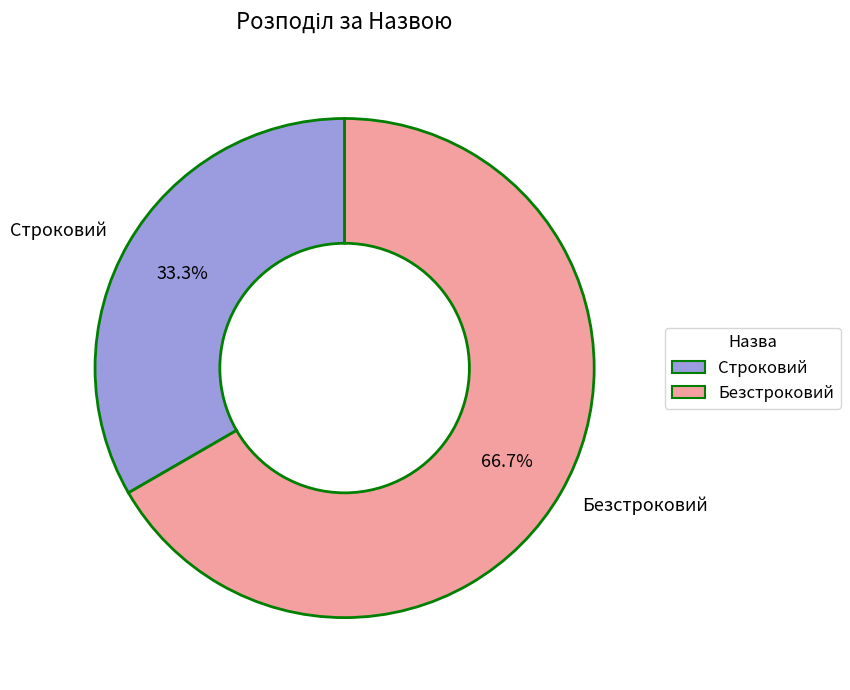

What is the total percentage of Строковий and Безстроковий?

100.0%